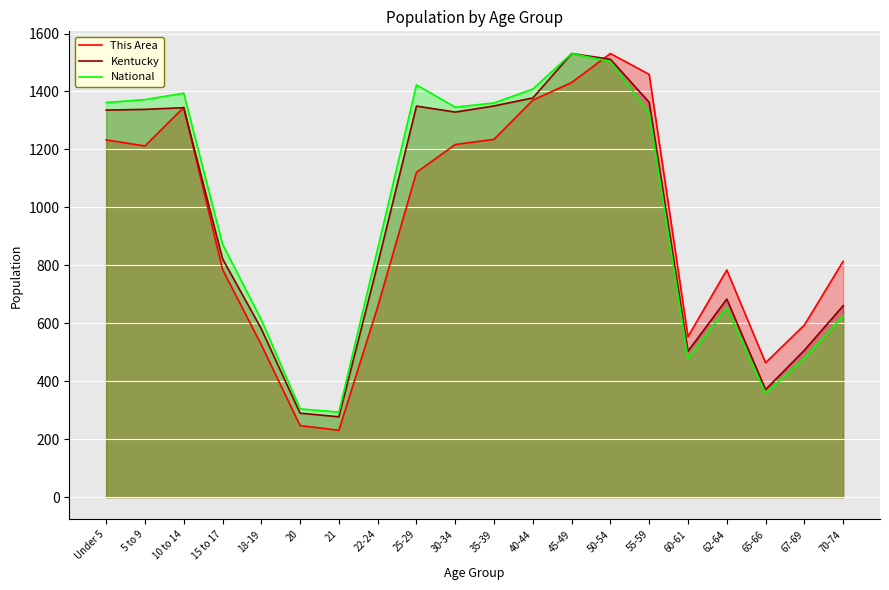

How many series are shown in this chart?

3